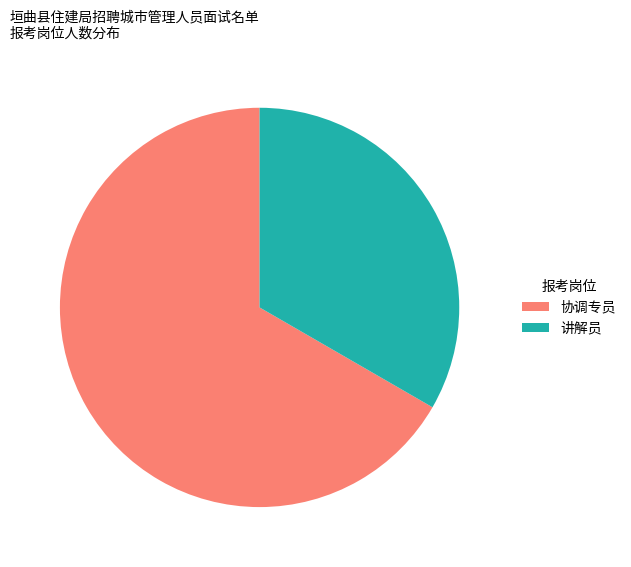

Which slice is the largest?

协调专员